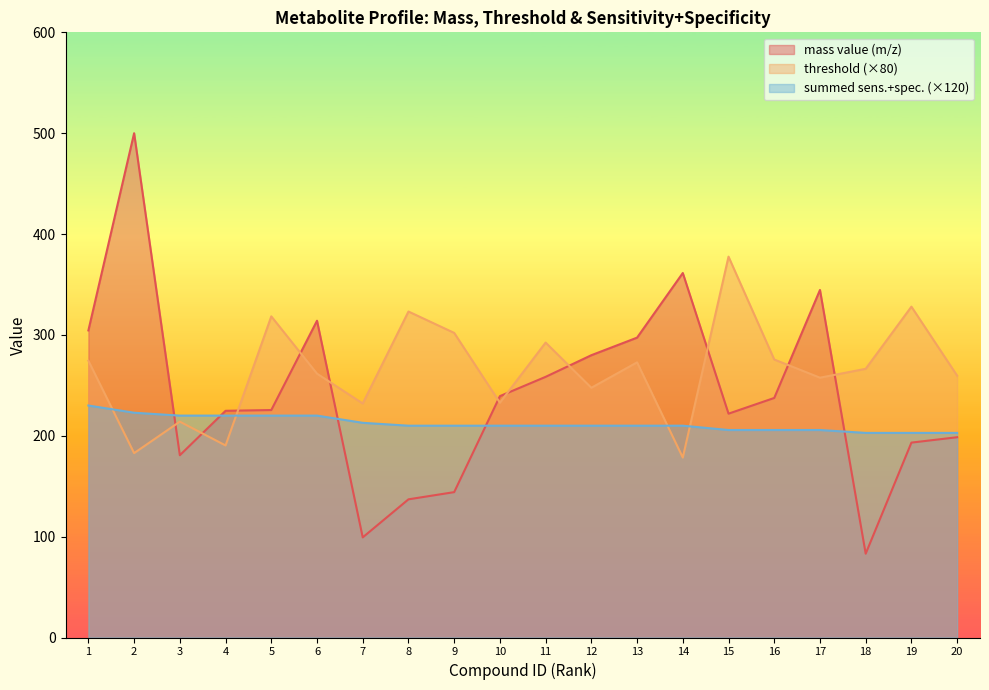

Between 18 and 14, which is larger?

14